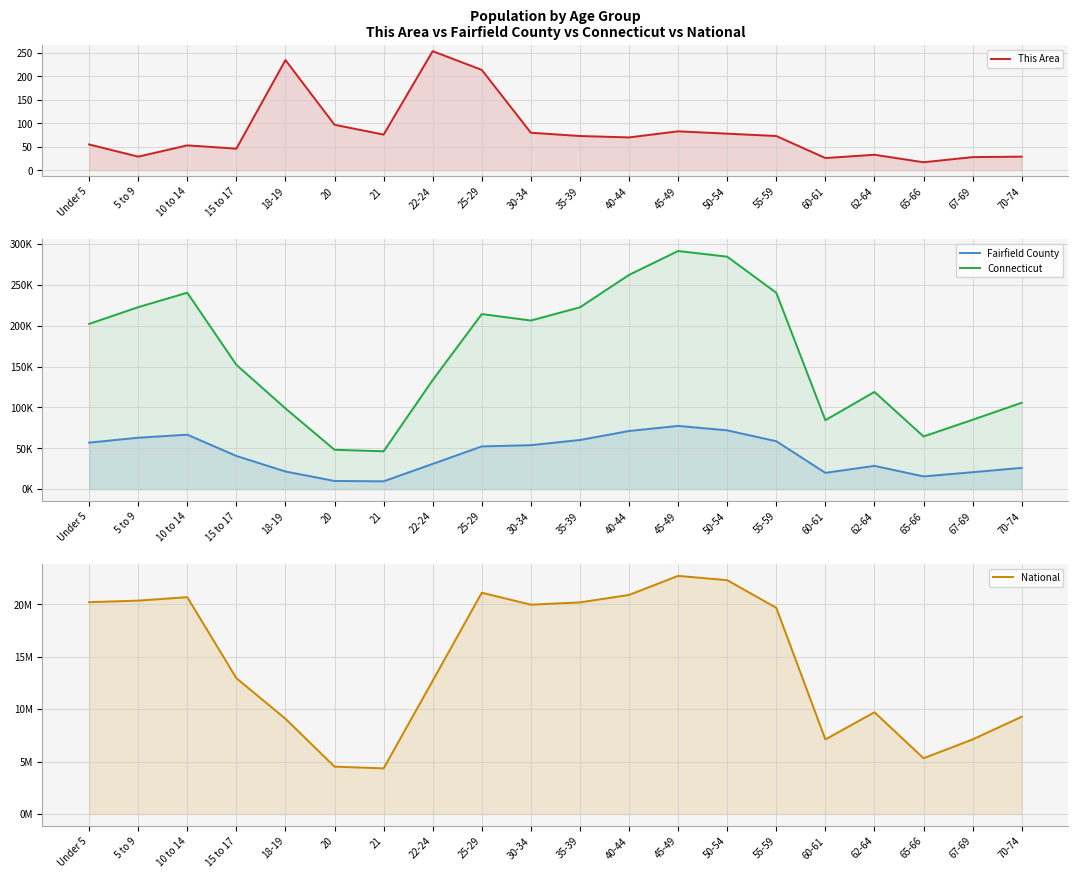

At which label does National reach its peak?

45-49